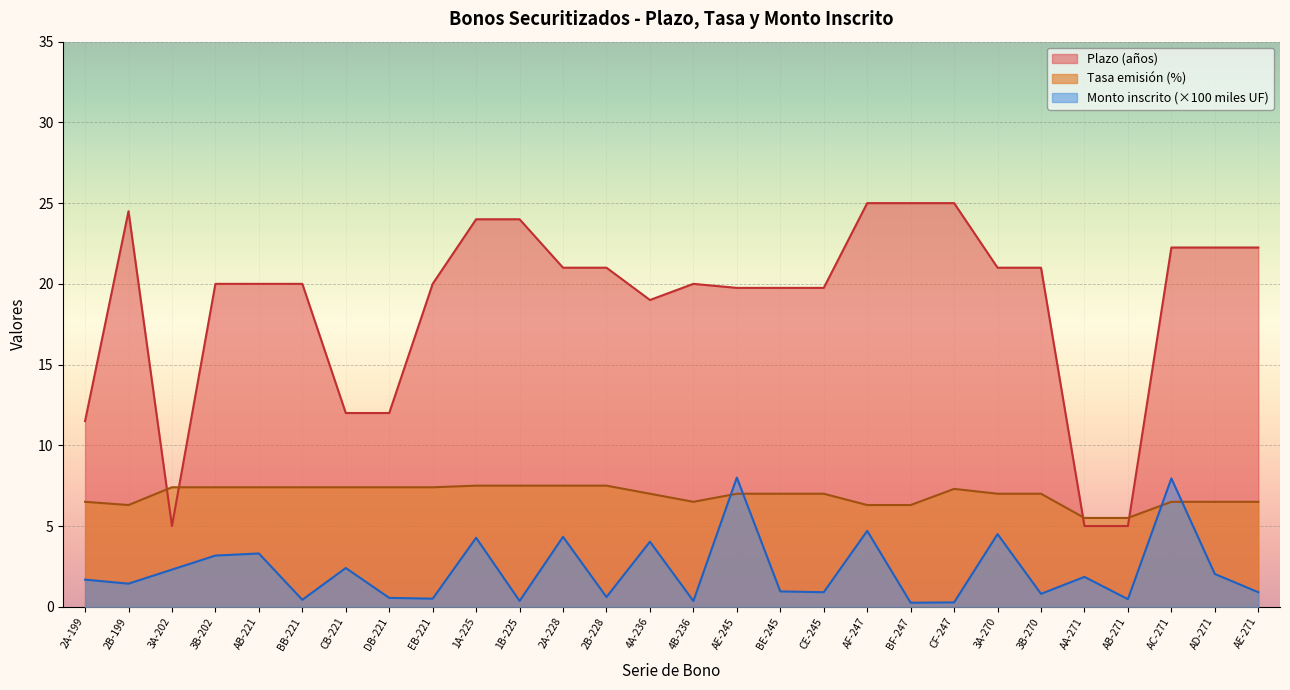

The Plazo (años) series shows 22.2 at AD-271. True or false?

True